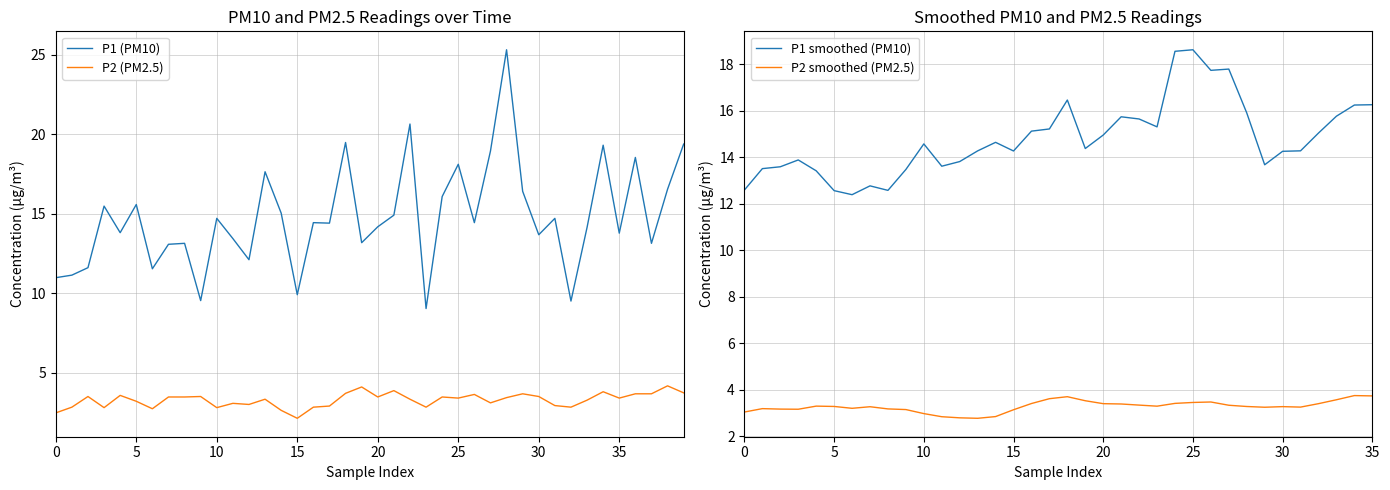

What is the difference between the highest and lowest values at 00:23?

6.0